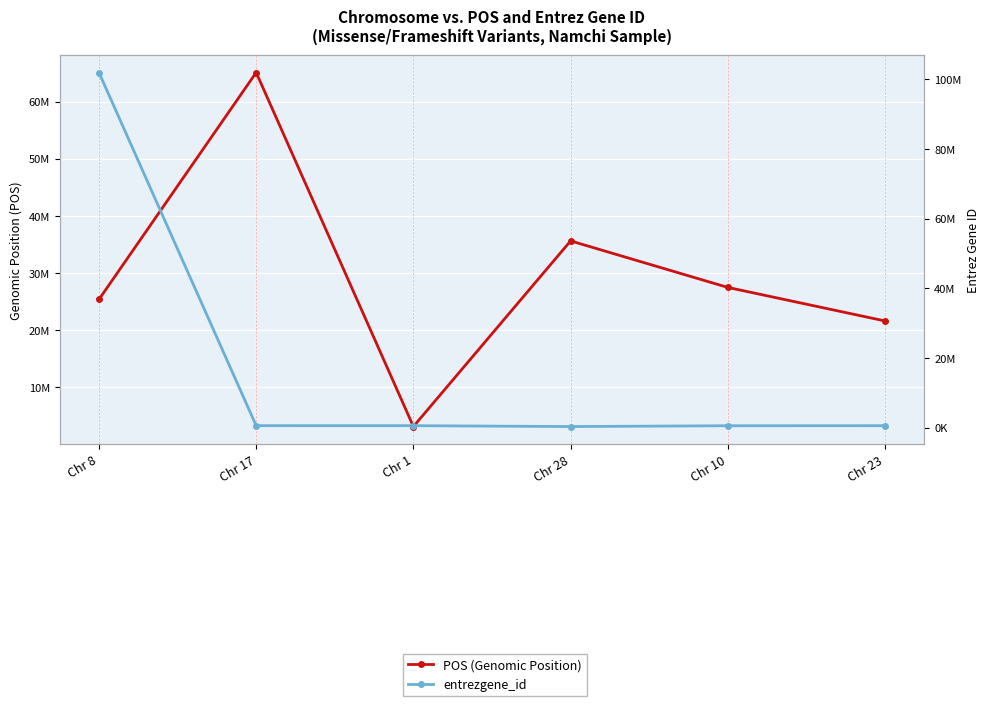

What are all the series names shown in the legend?

POS (Genomic Position), entrezgene_id